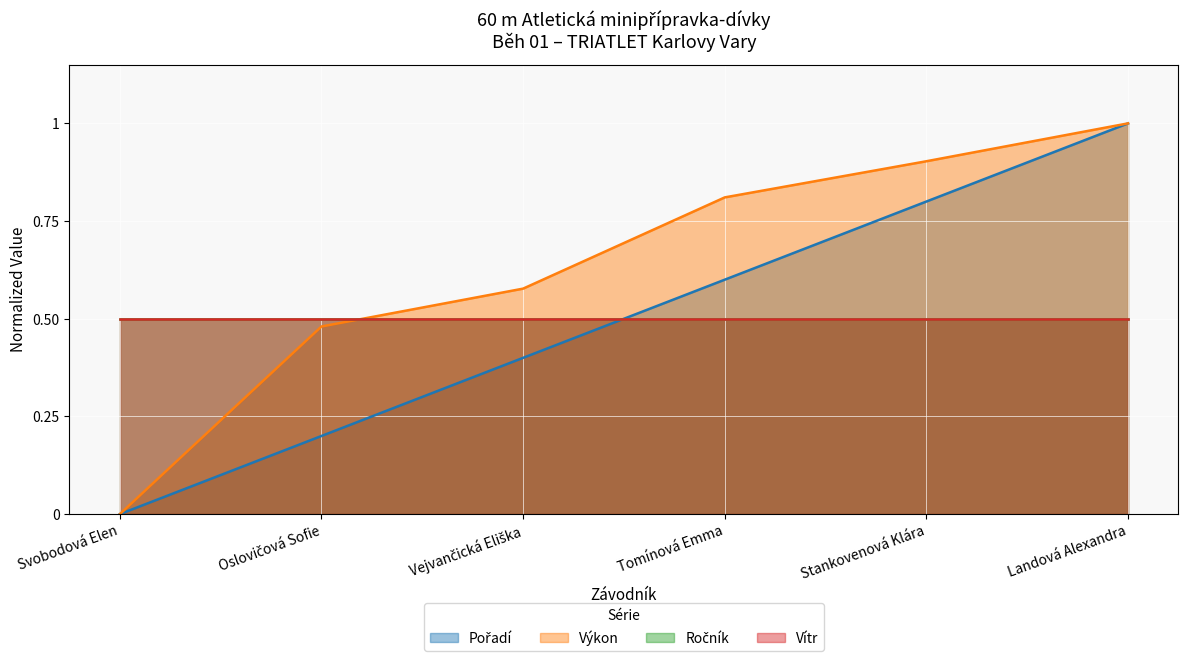

What is the difference between the maximum and second lowest values in the Výkon series?

0.5